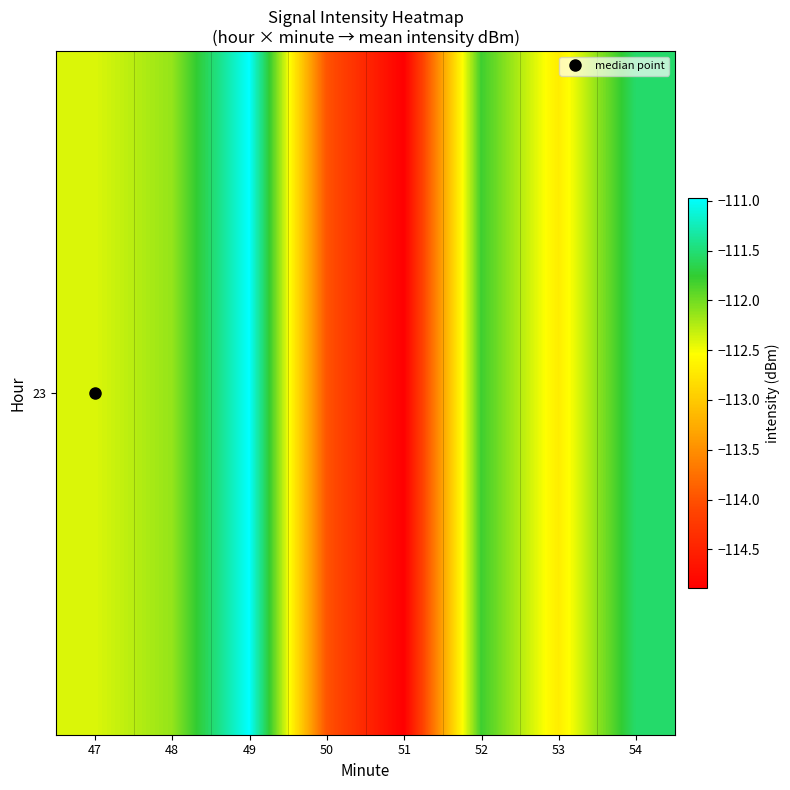

How many series are shown in this chart?

1